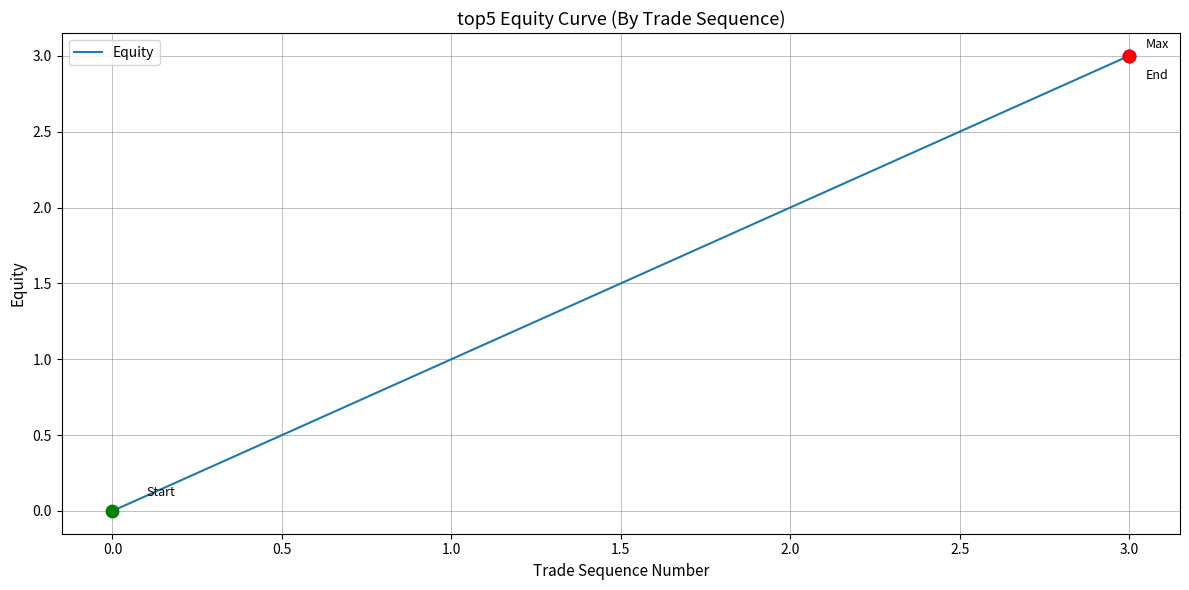

What is the change in value from 0.0 to 3.0?

+3